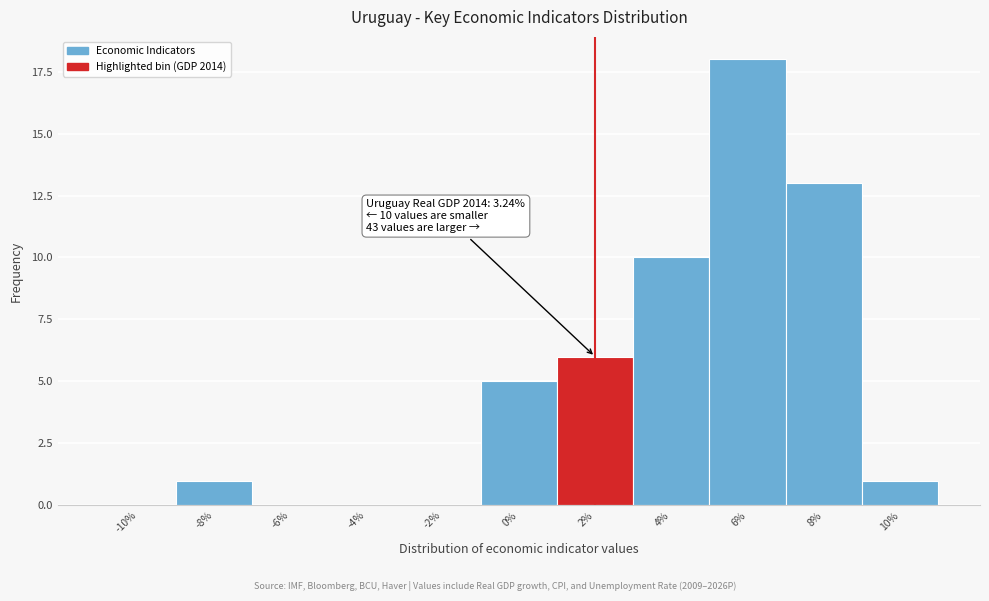

Reading right to left, transcribe all the data shown in this chart.

10%=1	8%=13	6%=18	4%=10	2%=6	0%=5	-2%=0	-4%=0	-6%=0	-8%=1	-10%=0